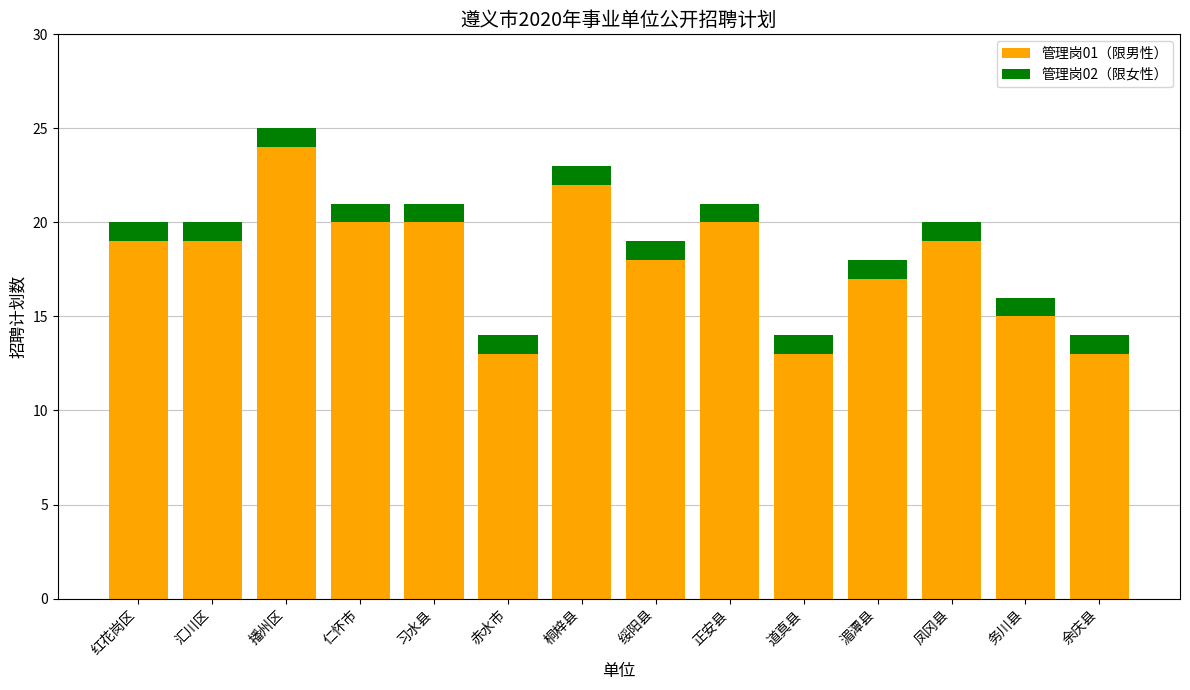

At which category is the sum across all series the highest?

播州区